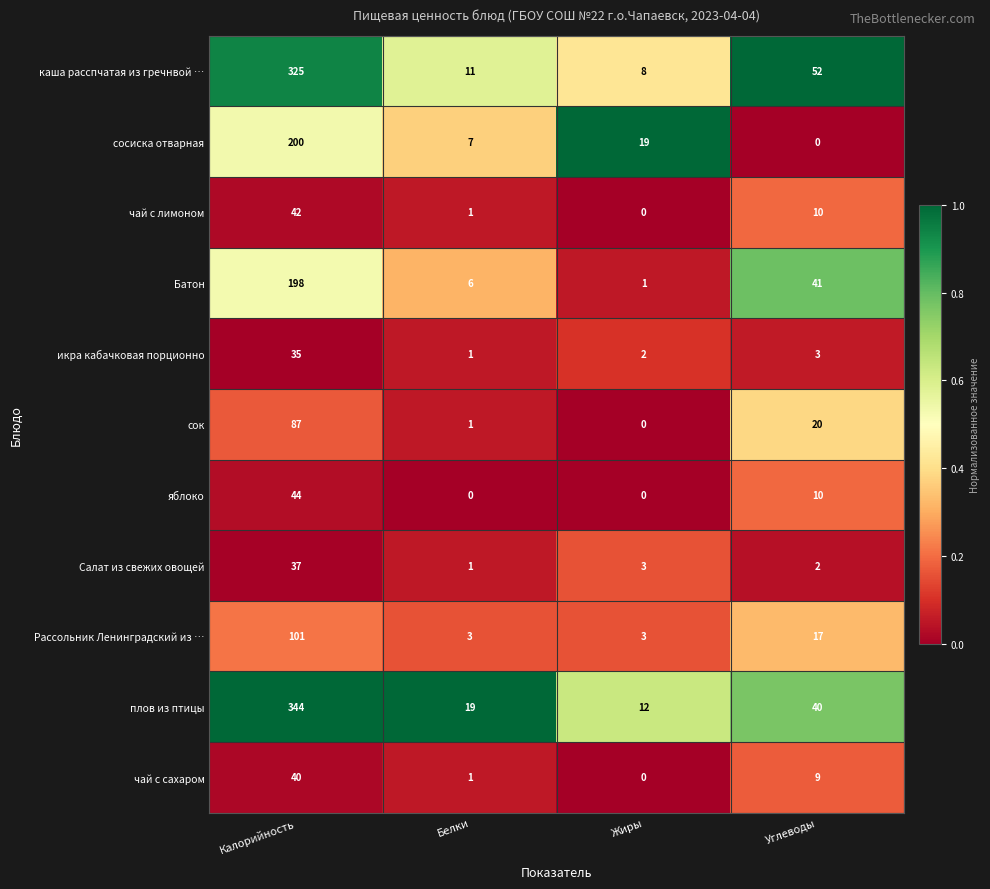

Between Жиры and Углеводы, which series saw the biggest shift?

каша расспчатая из гречнвой …